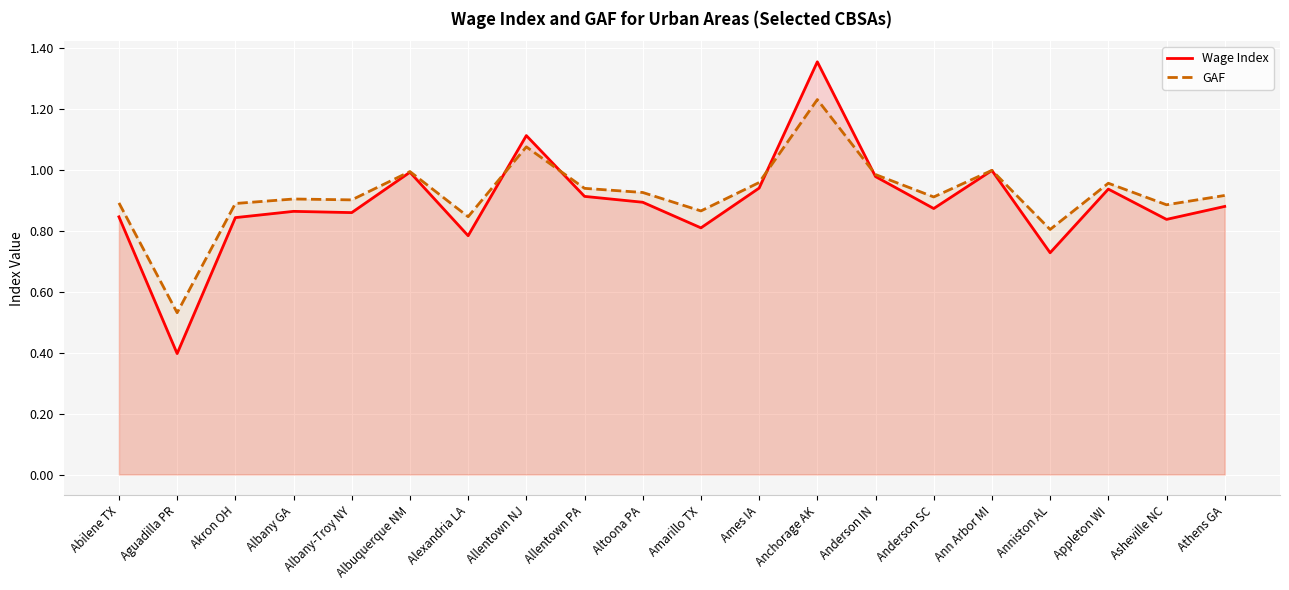

True or false: GAF and Wage Index intersect in this chart.

True